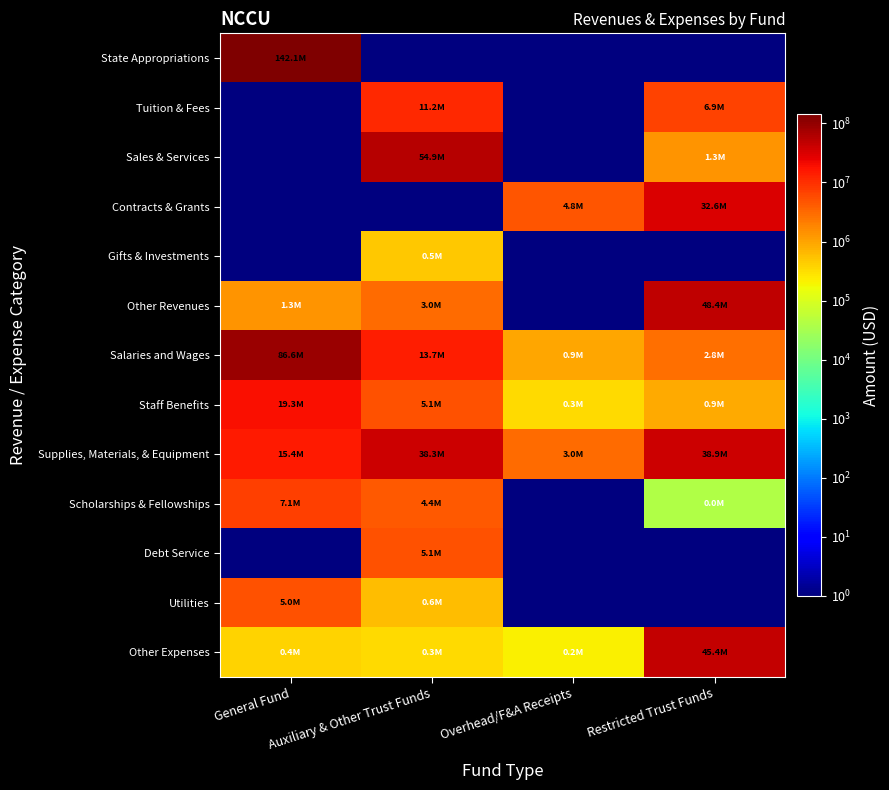

Count the number of categories in the chart.

4